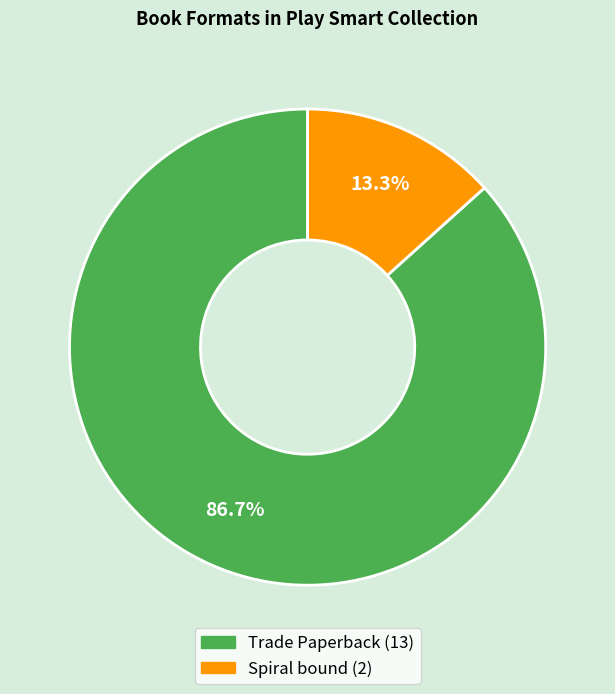

Is it true that Spiral bound is 13% of the pie?

True